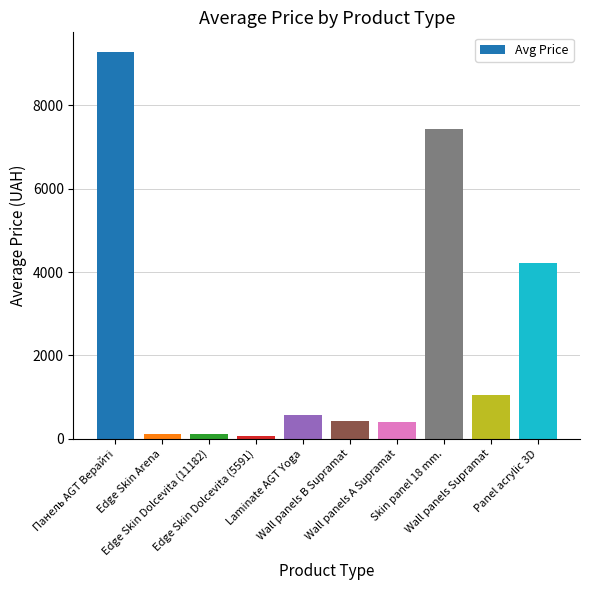

What is the sum of all values?

23690.8